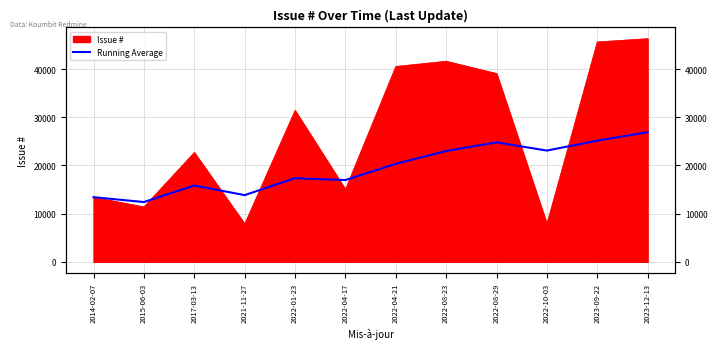

Where does the data first go above 20343?

2022-08-23